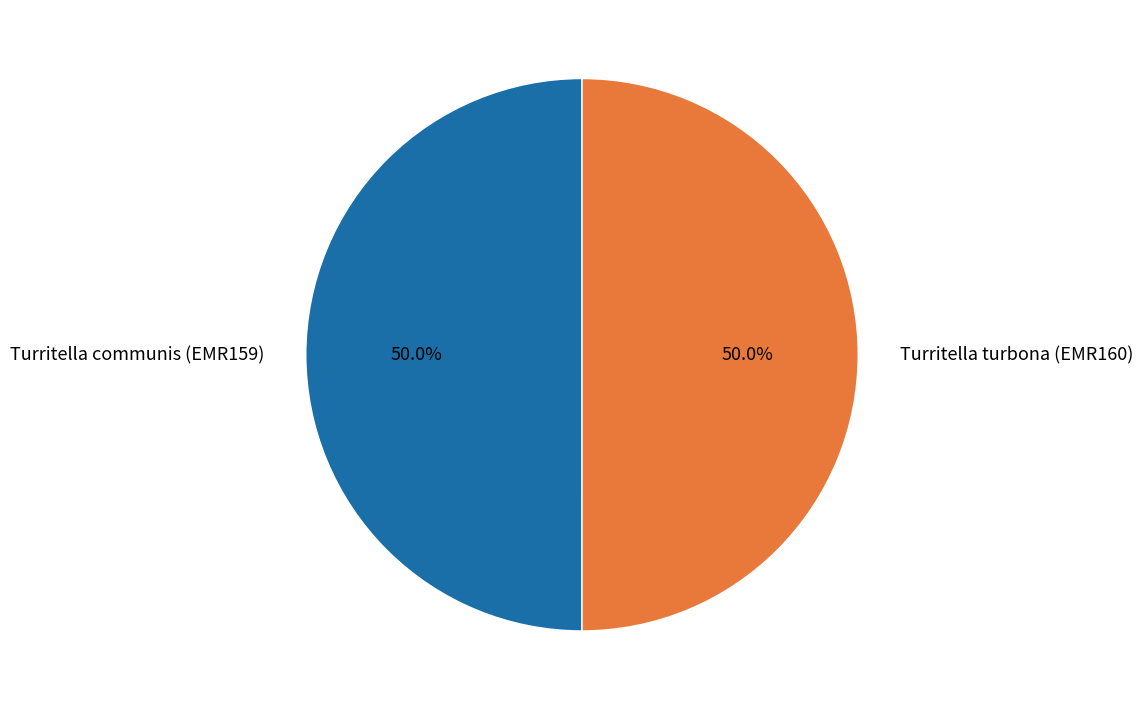

How many slices are in this pie chart?

2